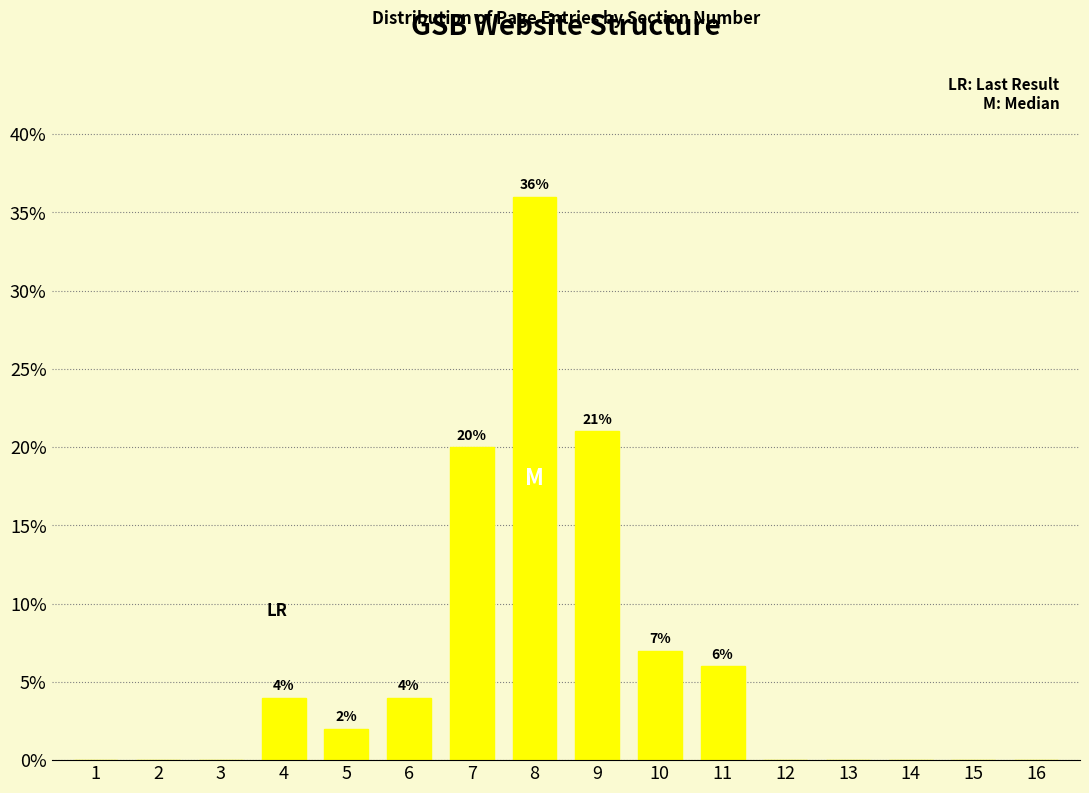

Reading left to right, transcribe all the data shown in this chart.

1=0.0	2=0.0	3=0.0	4=4.0	5=2.0	6=4.0	7=20.0	8=36.0	9=21.0	10=7.0	11=6.0	12=0.0	13=0.0	14=0.0	15=0.0	16=0.0